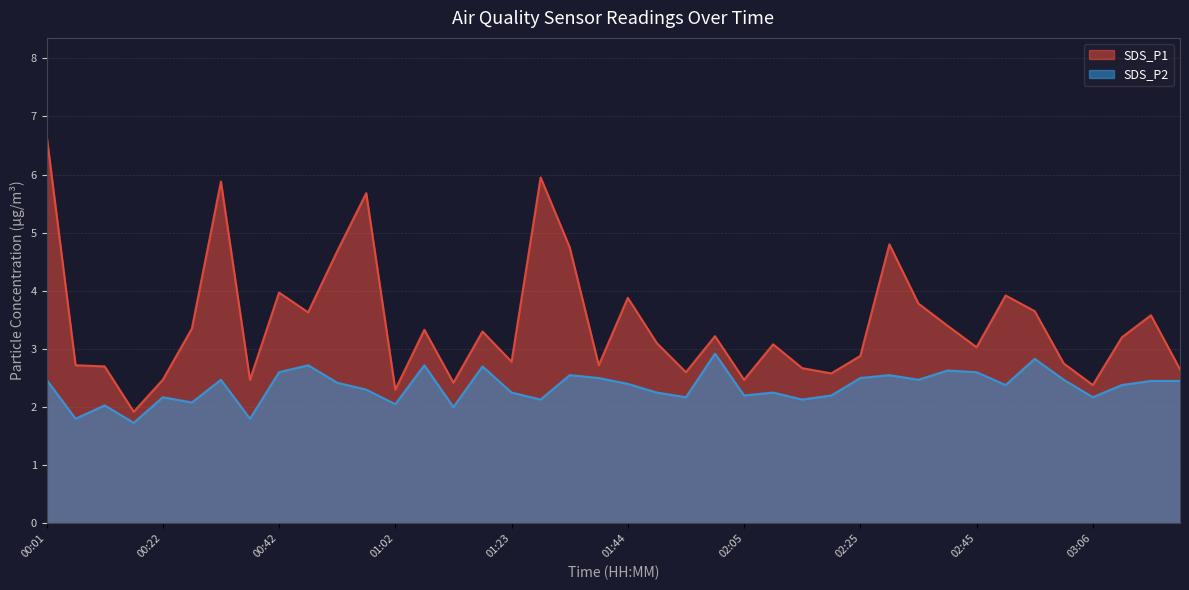

What is the maximum value shown in the chart?

6.7